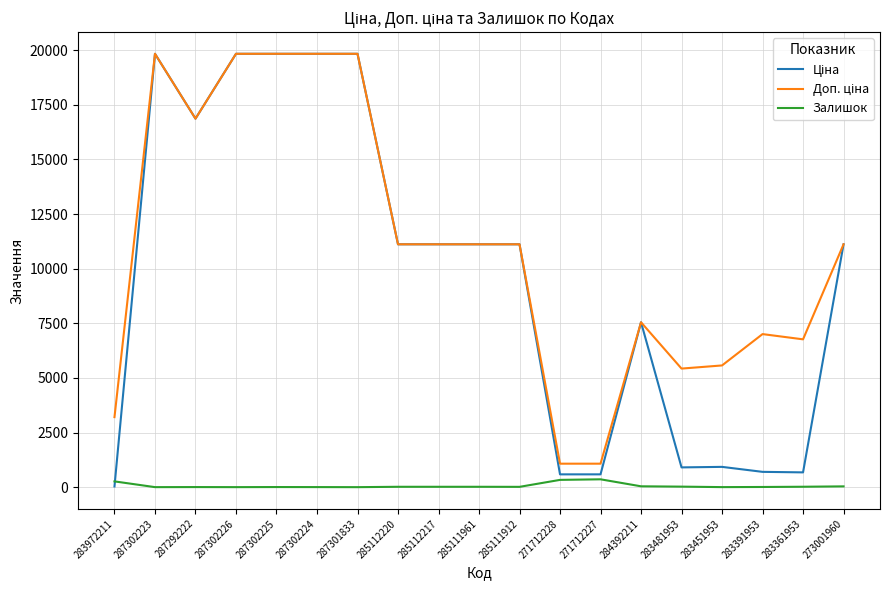

What is the difference between the highest and lowest values at 287301833?

19831.1